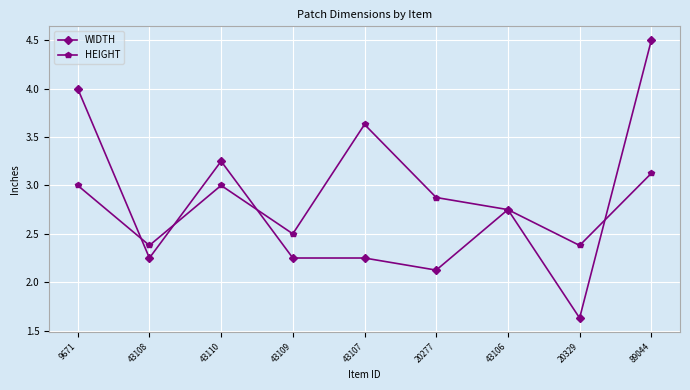

Which category has the lowest value across all series?

20329